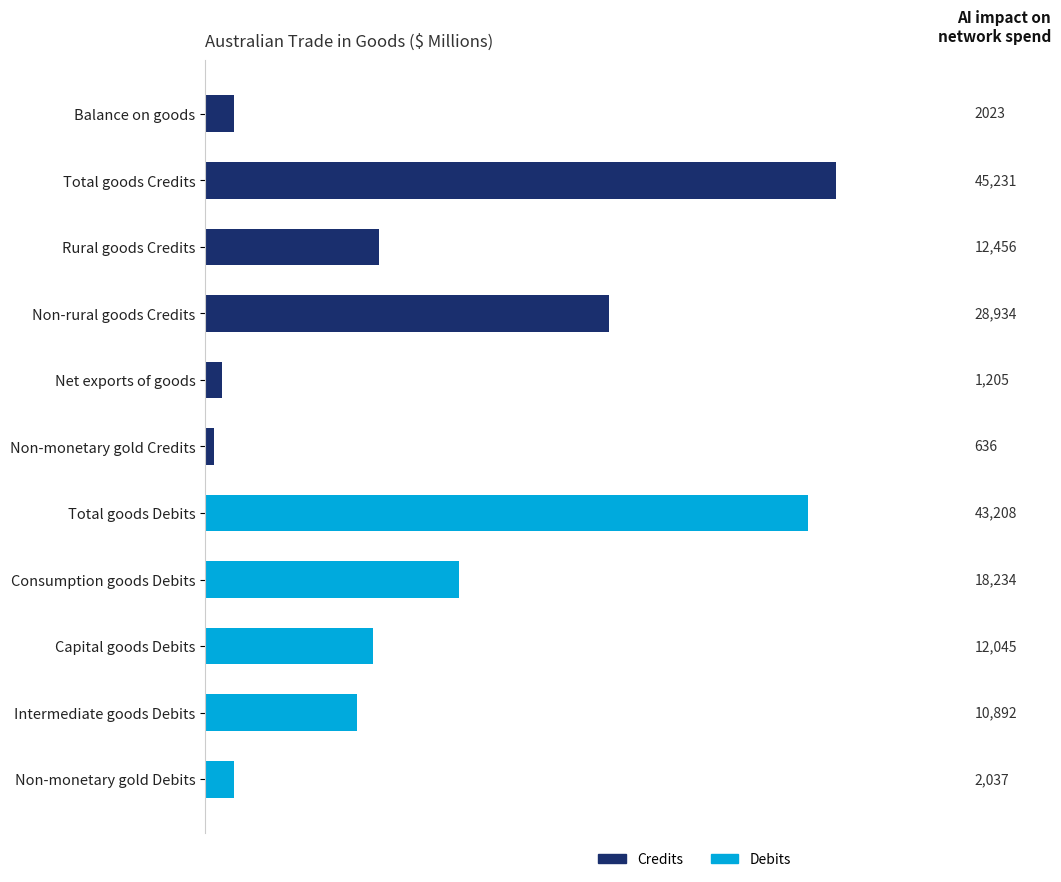

Count the number of categories in the chart.

11